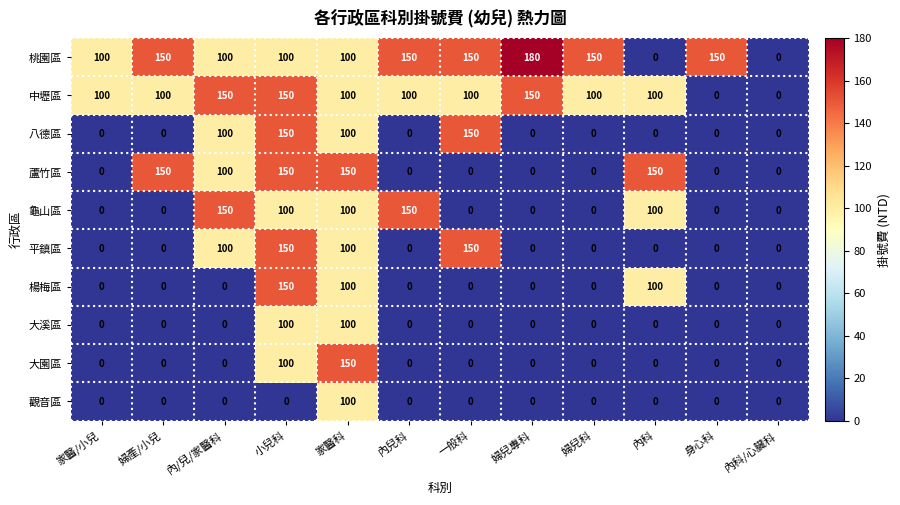

What is the difference between the second highest and minimum values in the 八德區 series?

150